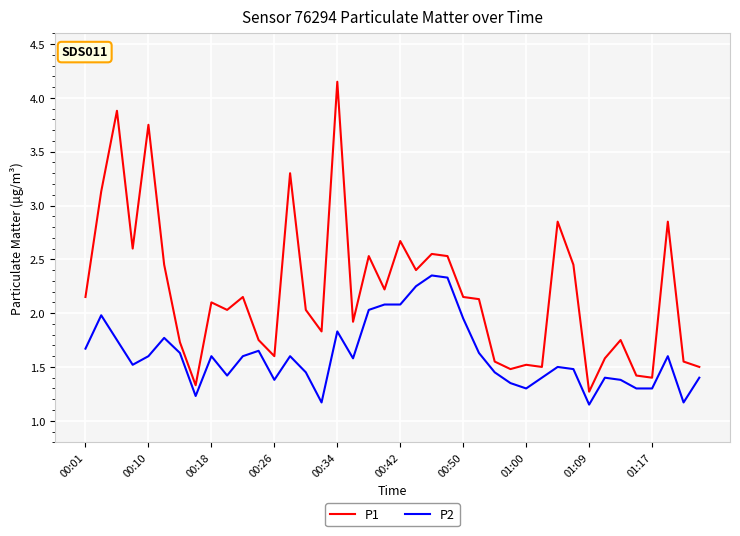

True or false: P1 and P2 cross at least once.

False